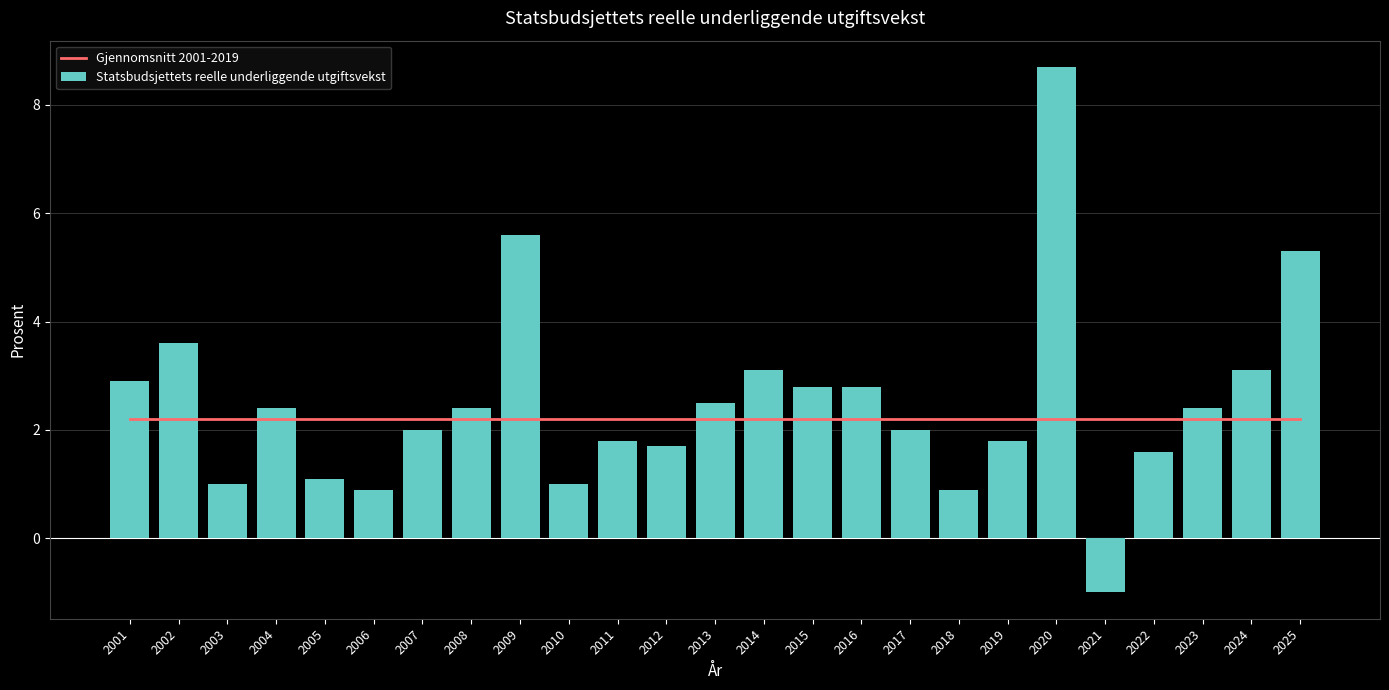

Between 2003 and 2008, which series saw the biggest shift?

Statsbudsjettets reelle underliggende utgiftsvekst